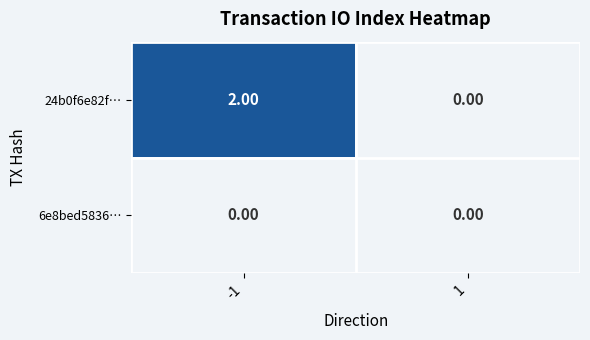

Rank the series at -1 from highest to lowest value.

24b0f6e82f…, 6e8bed5836…